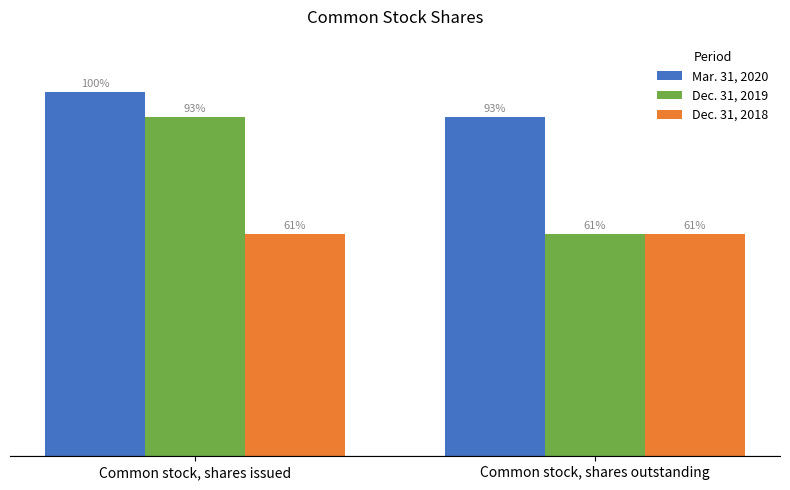

At how many categories does at least one series exceed 12976804?

2